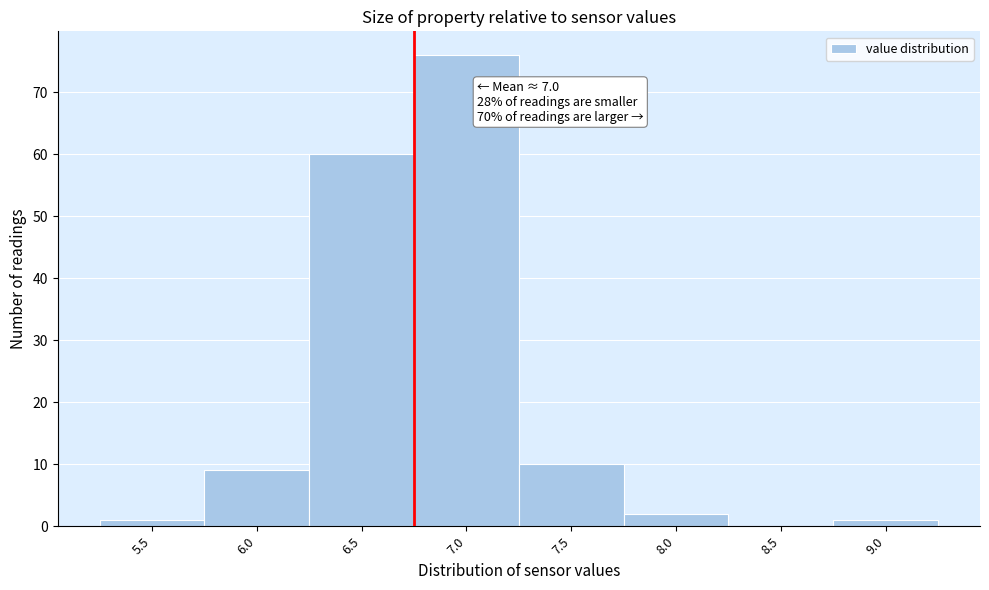

Reading left to right, list all the values displayed in this chart.

5.5=1	6.0=9	6.5=60	7.0=76	7.5=10	8.0=2	8.5=0	9.0=1